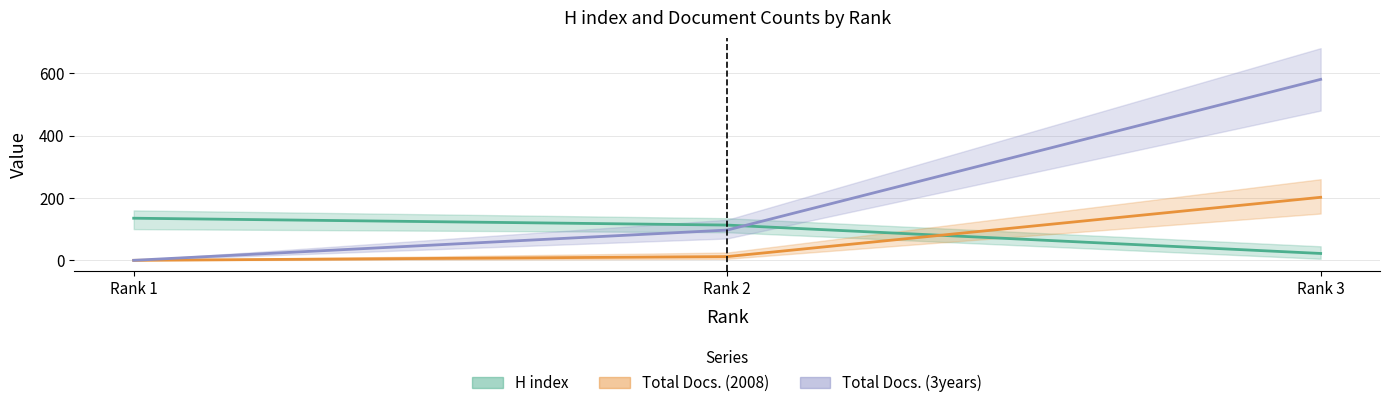

How many values in the Total Docs. (2008) series exceed 12?

1